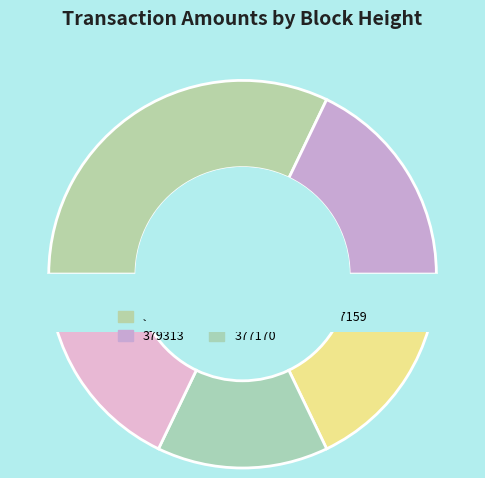

Does 379313 represent more than half of the total?

No